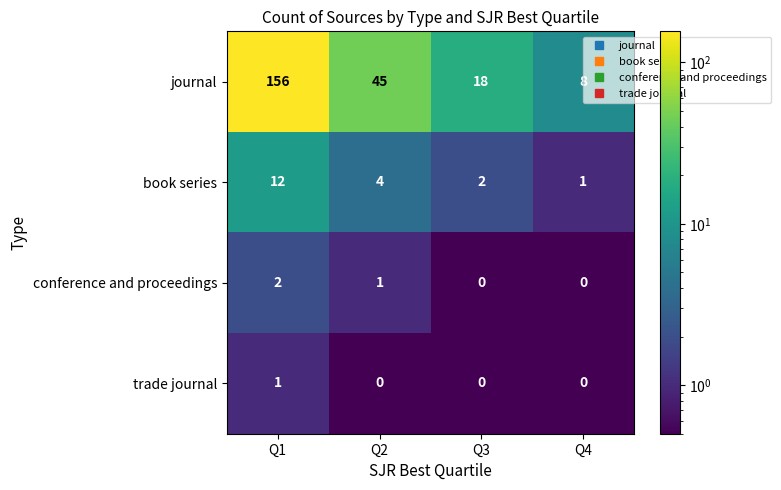

Reading left to right, what are all the values shown in this chart?

journal: Q1=156	Q2=45	Q3=18	Q4=8
book series: Q1=12	Q2=4	Q3=2	Q4=1
conference and proceedings: Q1=2	Q2=1	Q3=0	Q4=0
trade journal: Q1=1	Q2=0	Q3=0	Q4=0